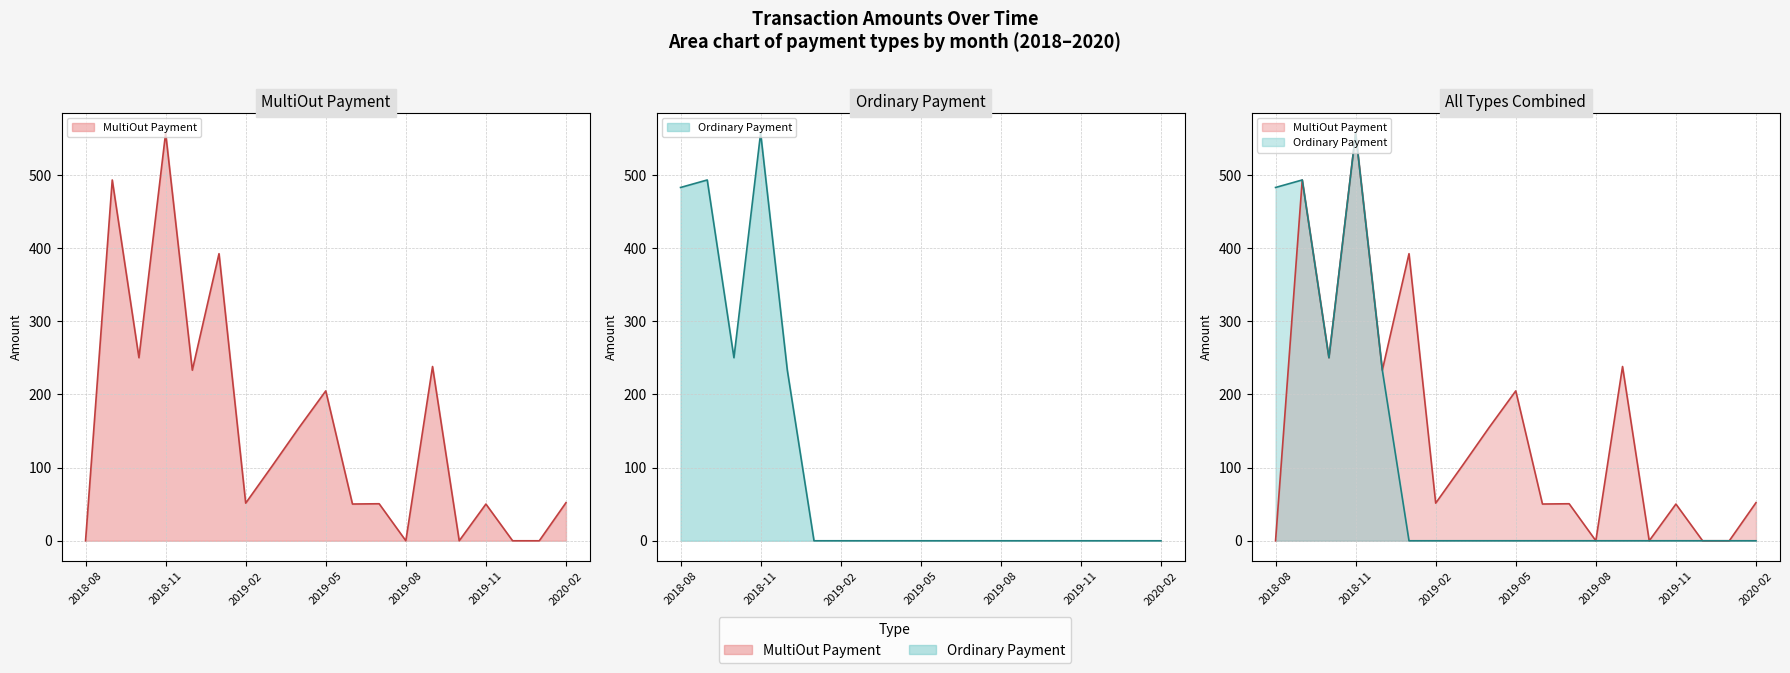

At how many categories does at least one series exceed 130?

9